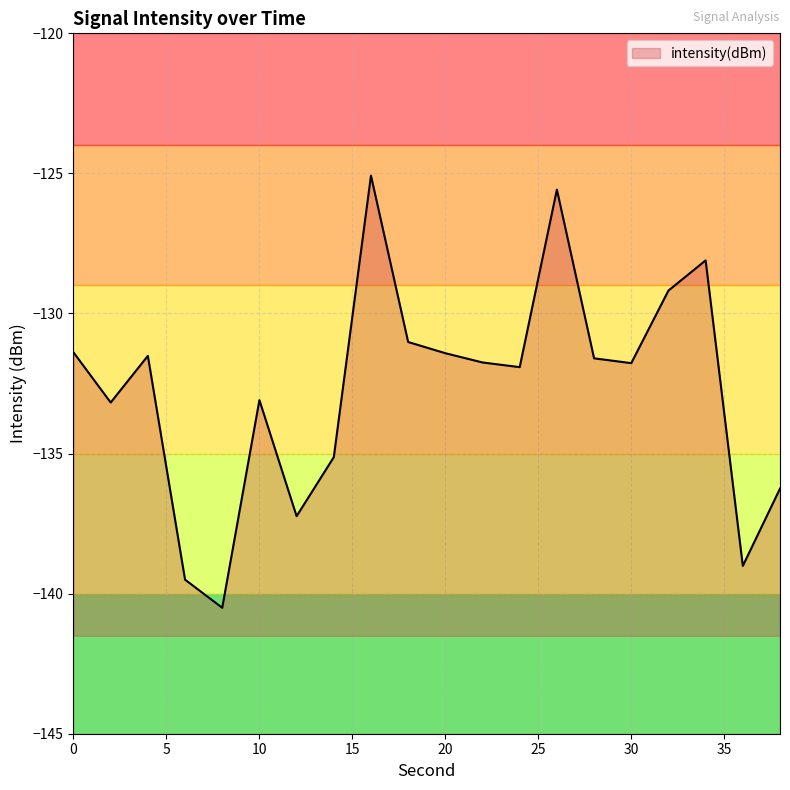

How many lines are shown in the chart?

1